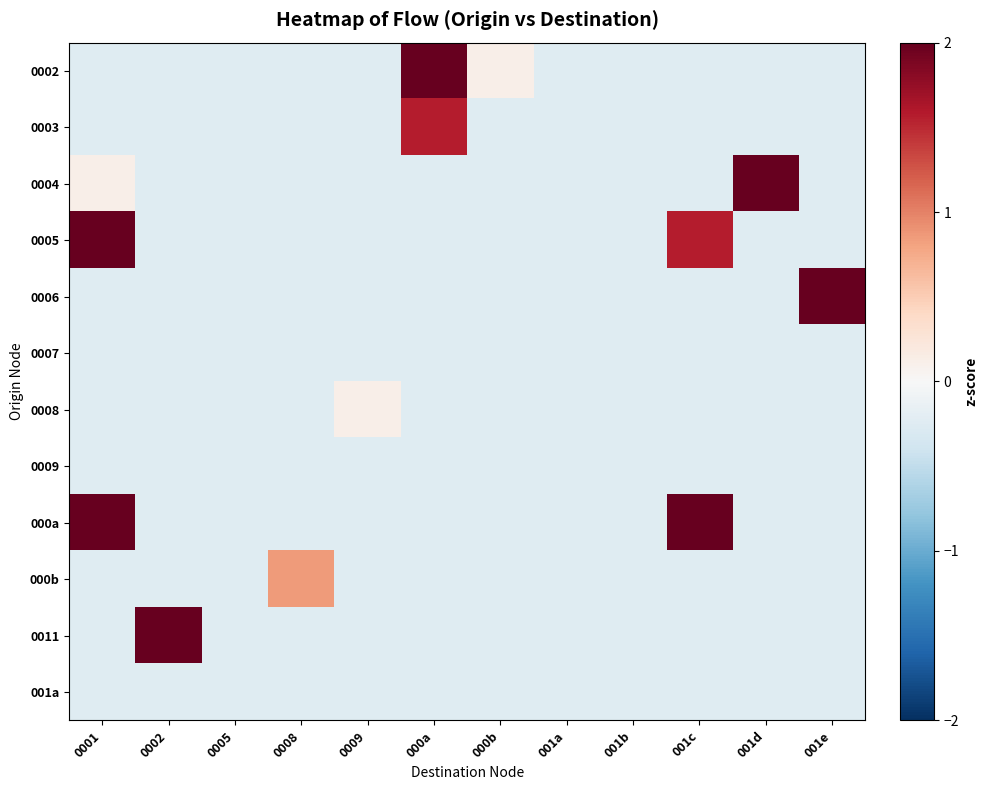

What is the total value across all series at 001c?

2.1